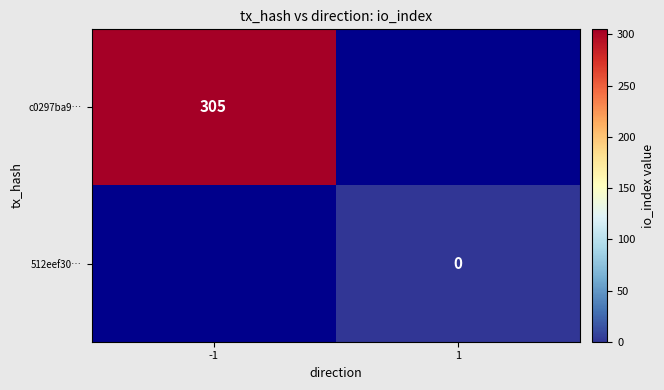

The value of c0297ba9… at -1 is 534. True or false?

False